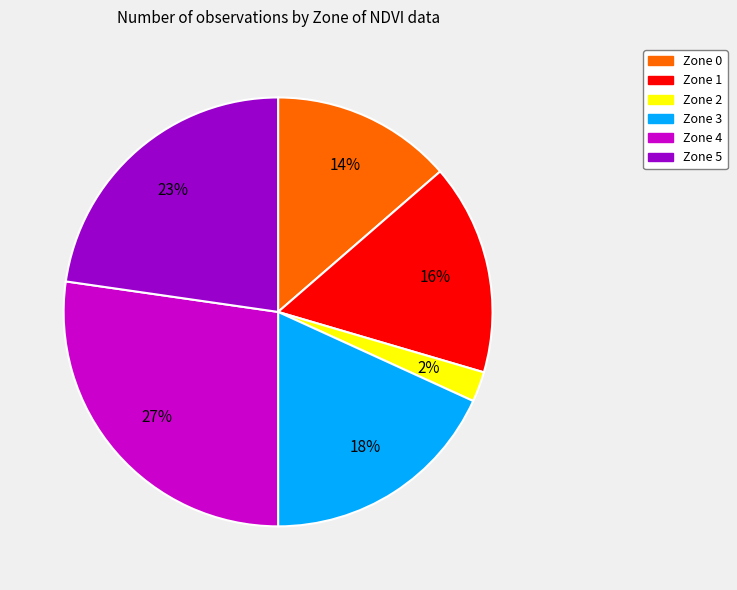

Rank the categories by value from lowest to highest.

Zone 2, Zone 0, Zone 1, Zone 3, Zone 5, Zone 4